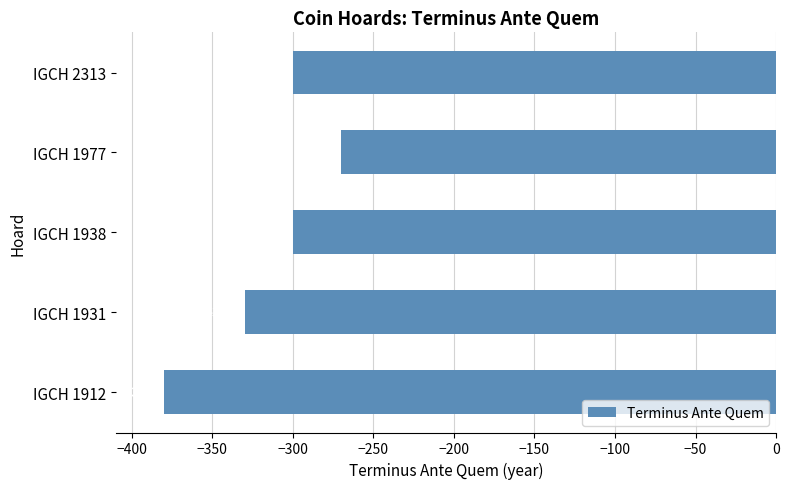

True or false: the data shows -173 at IGCH 1938.

False